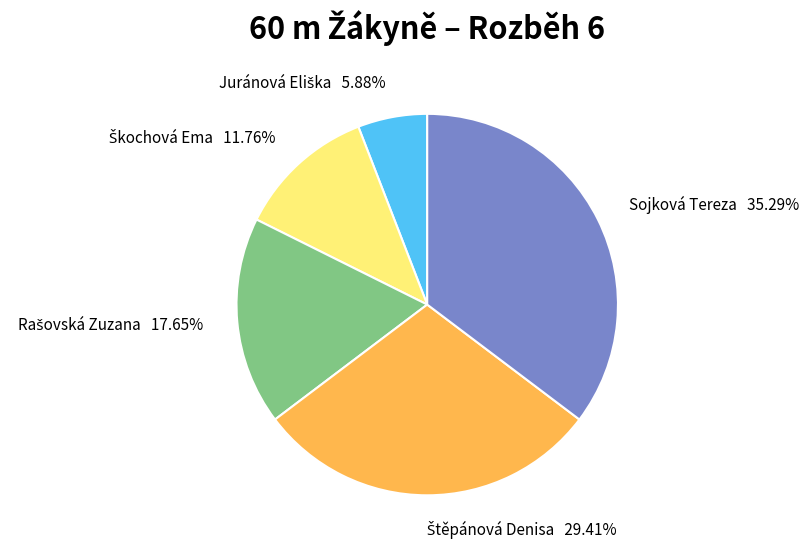

True or false: Sojková Tereza accounts for 35% of the total.

True